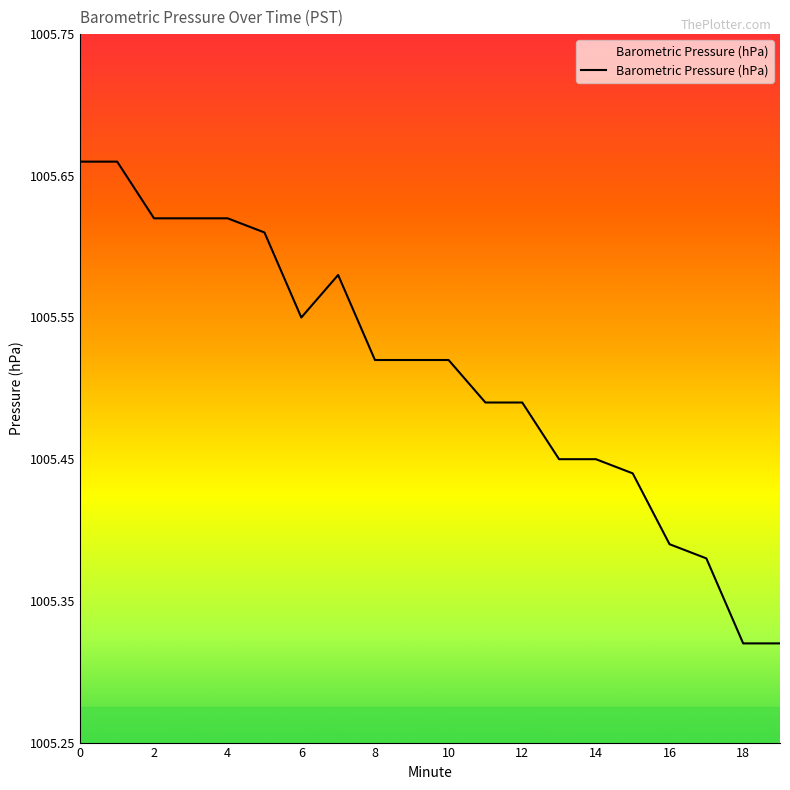

Does the chart display data point markers on the line(s)?

No